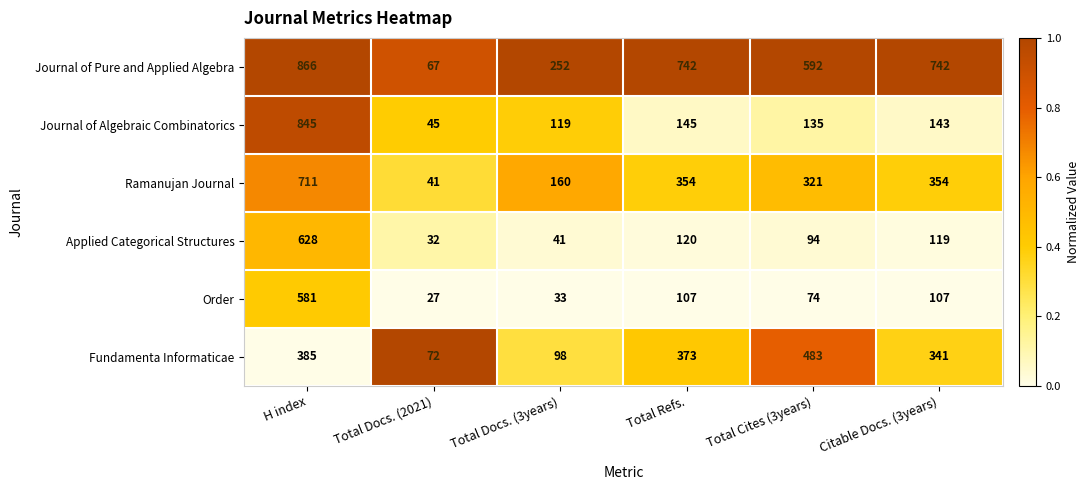

The value of Order at Total Cites (3years) is 32. True or false?

False